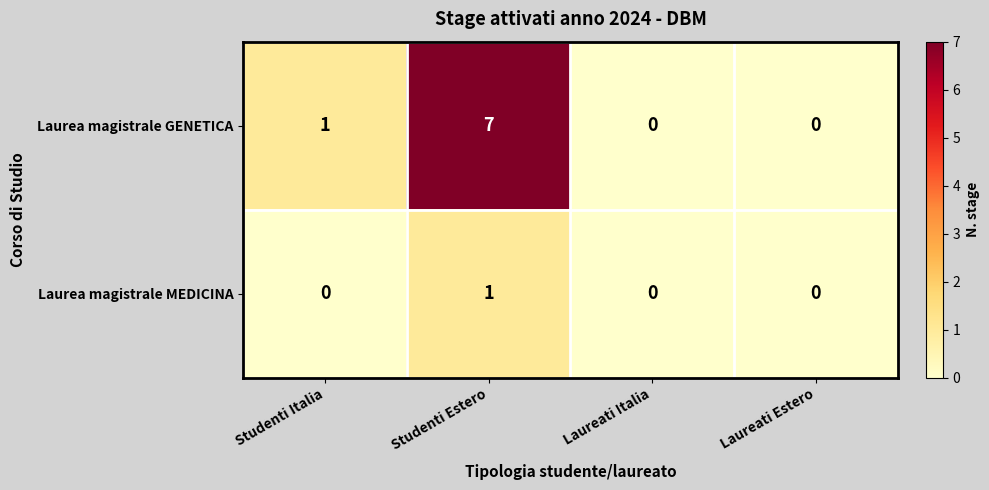

What is the sum of all Laurea magistrale GENETICA values?

8